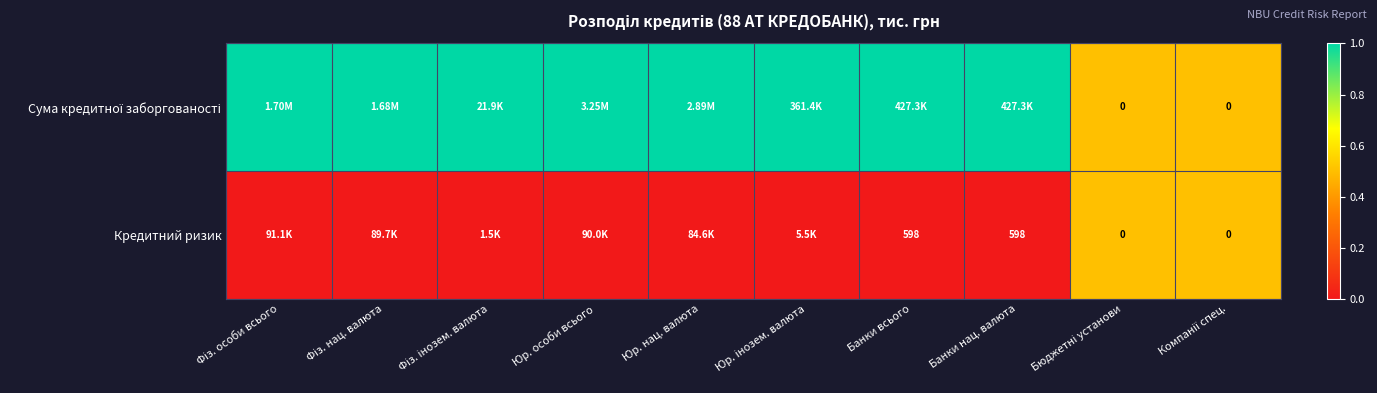

Where is Сума кредитної заборгованості nearest to the value 0?

Бюджетні установи